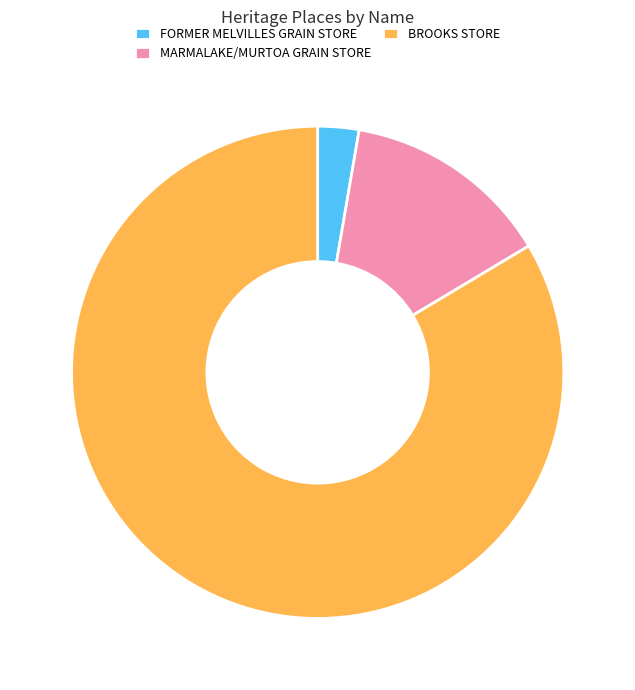

Count the number of slices in the pie.

3